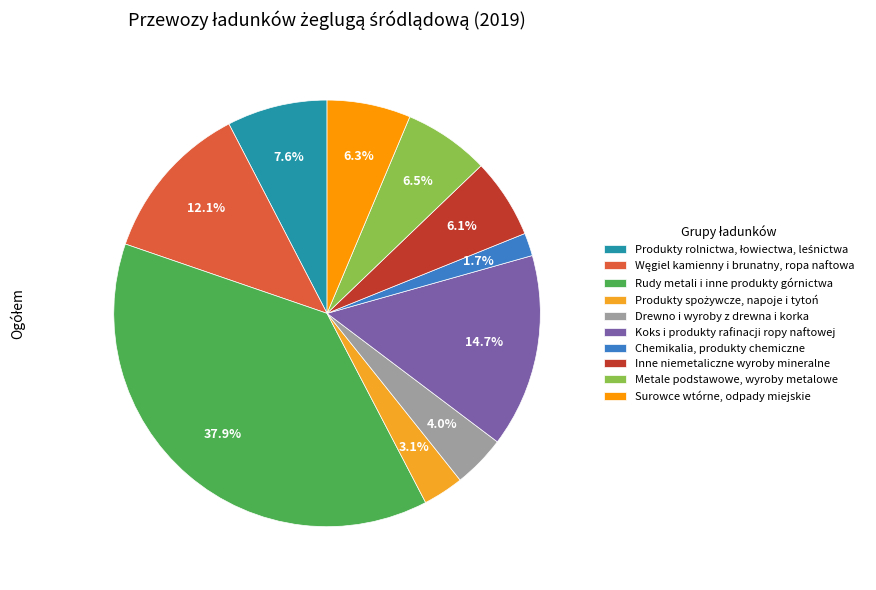

How many segments does this pie chart have?

10